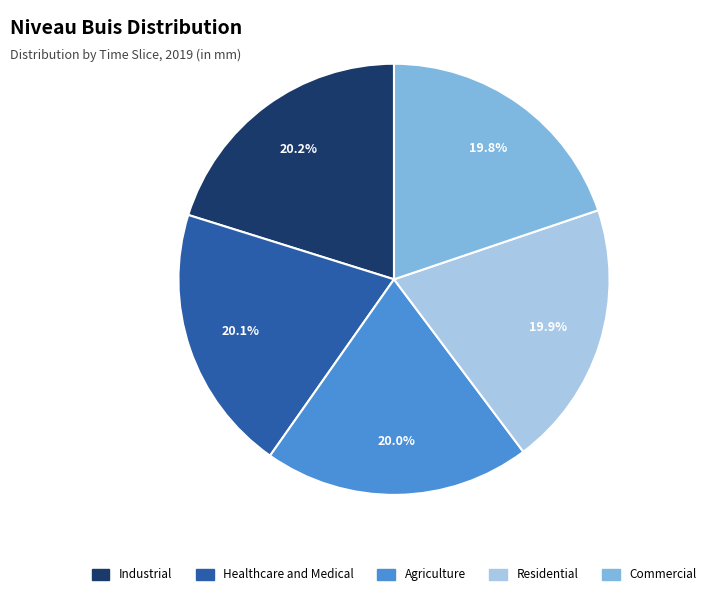

Is there a majority slice in this chart?

No